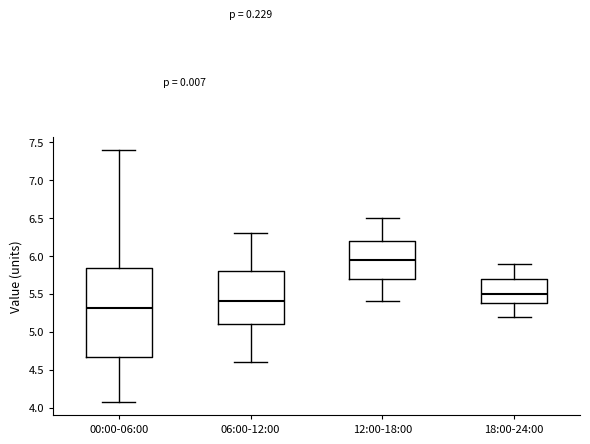

Where does the upper whisker of the box for 06:00-12:00 end on the y-axis? The values are not printed on the chart, so give them approximately, as read against the axis.

6.30